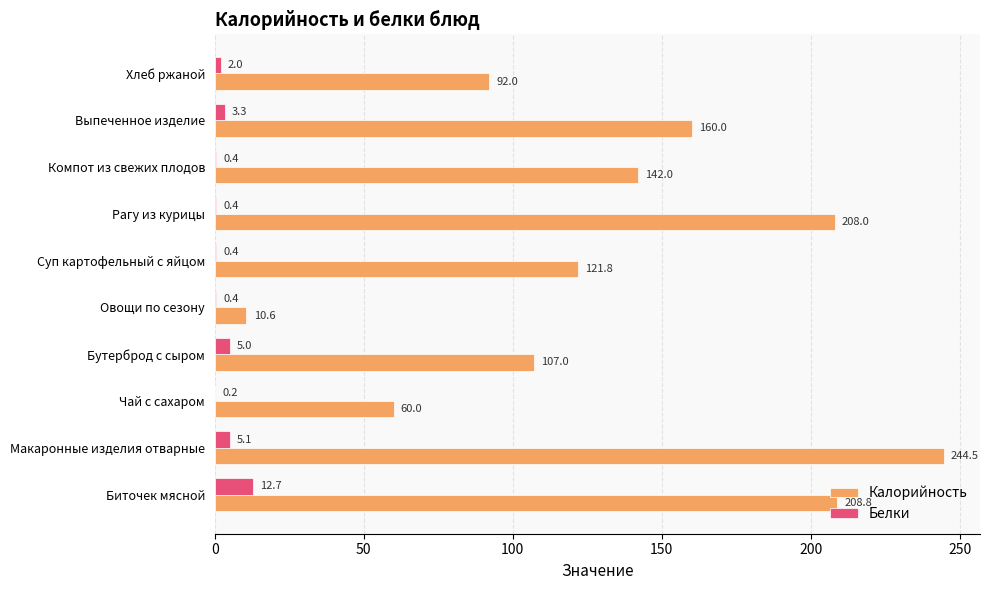

Between Бутерброд с сыром and Компот из свежих плодов, which series saw the biggest shift?

Калорийность